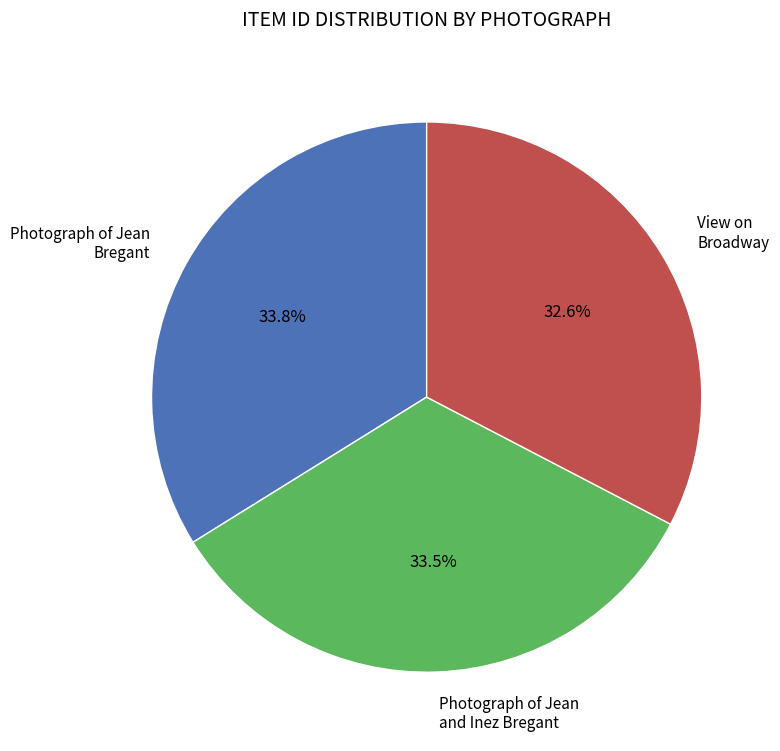

To the nearest percent, what is the combined percentage of View on Broadway and Photograph of Jean and Inez Bregant?

66%